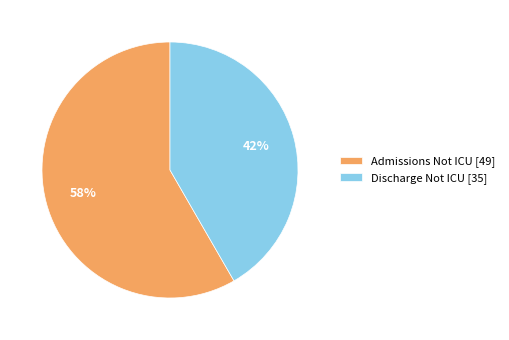

To the nearest percent, what is the average slice percentage?

50%